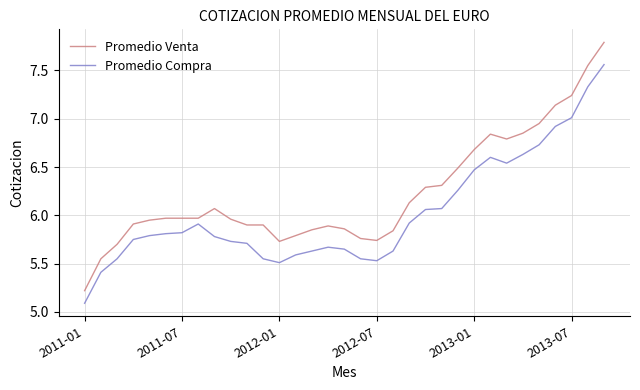

True or false: Promedio Compra and Promedio Venta cross at least once.

False